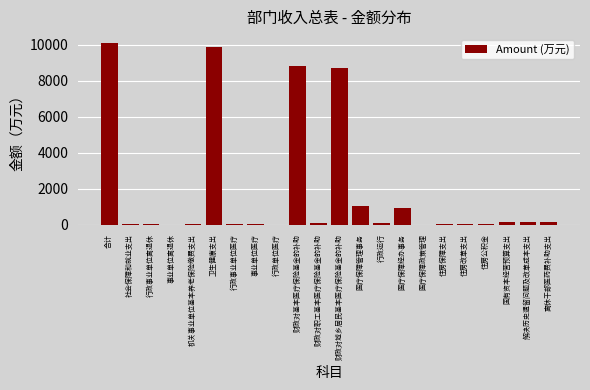

Which category has the highest value across all series?

合计